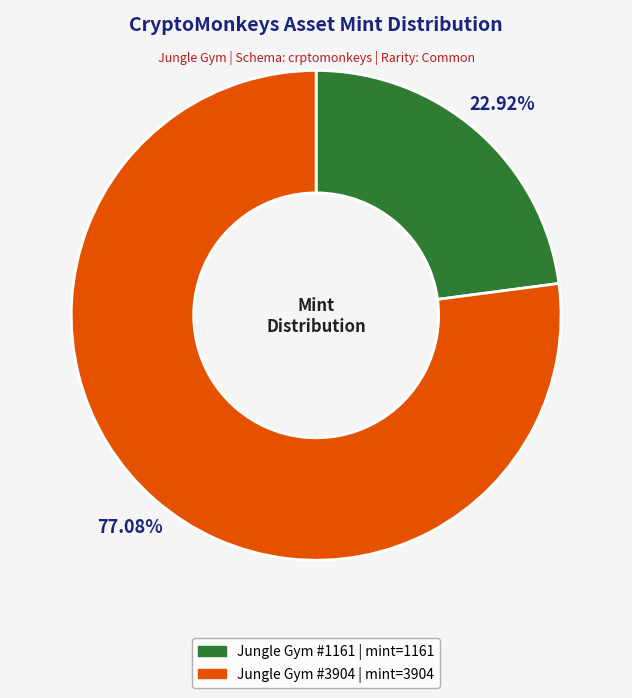

Is there any slice that represents more than half of the pie?

Yes